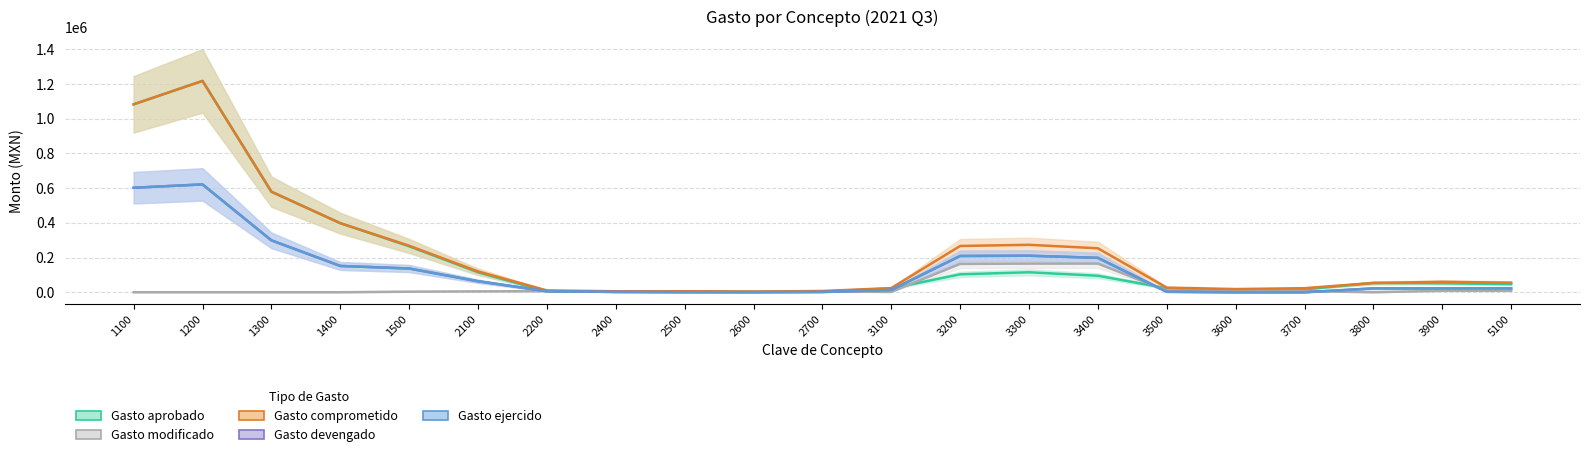

What is the sum of the Gasto devengado values at 2600 and 1300?

58775